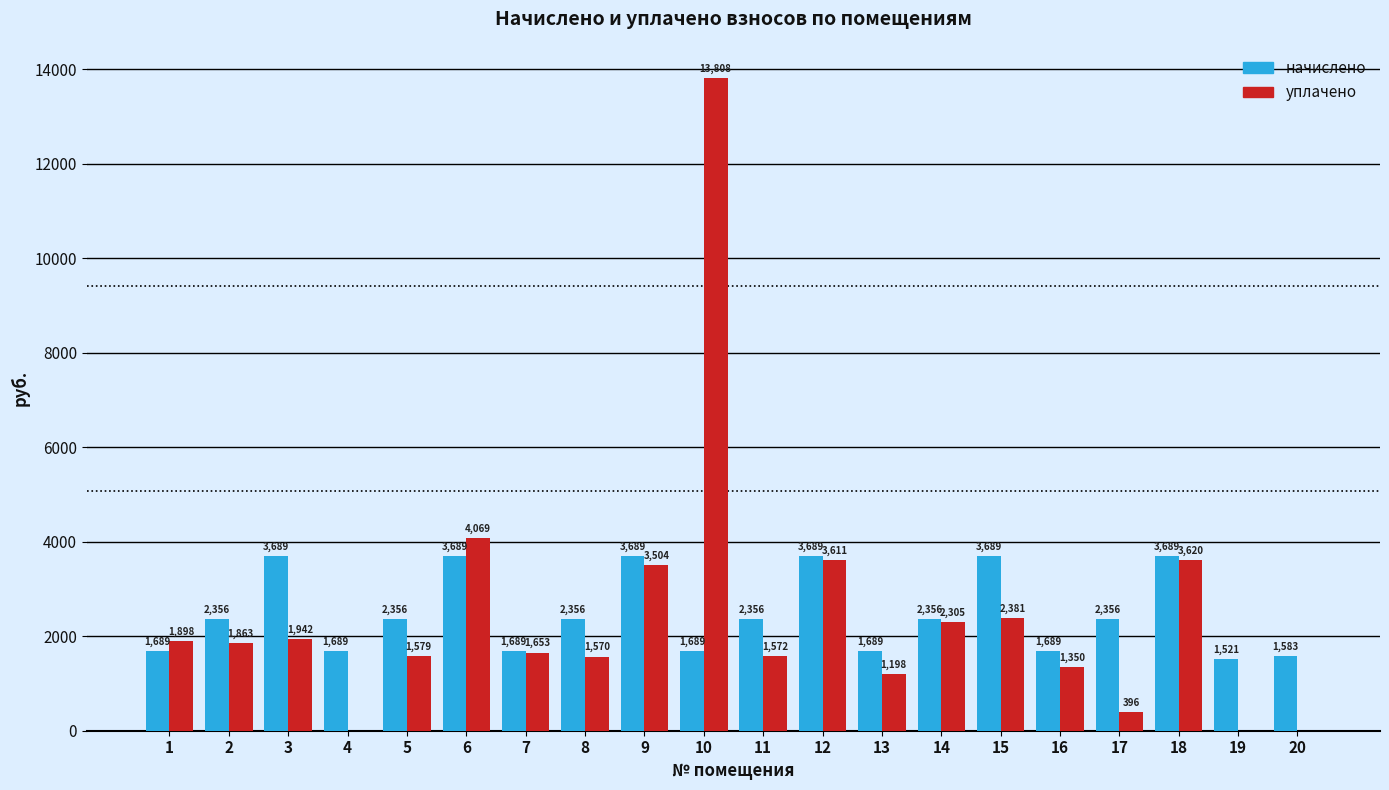

Is the value of начислено at 20 greater than the value of уплачено at 16?

Yes